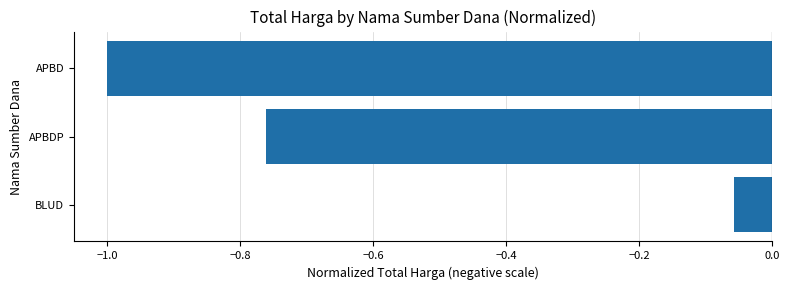

Between APBD and BLUD, which is larger?

BLUD